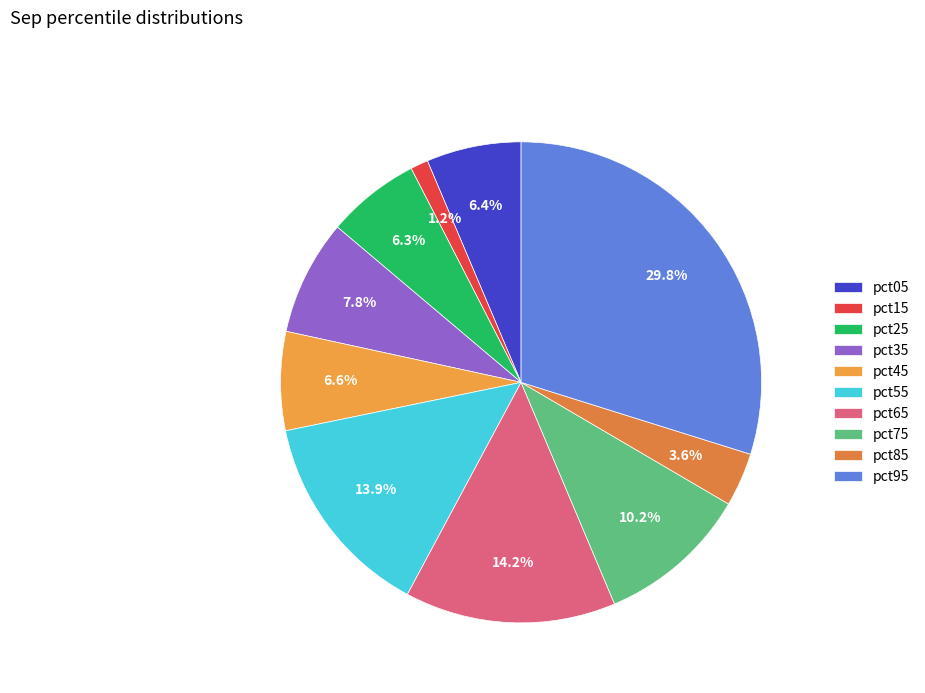

What percentage is the pct65 slice, to the nearest percent?

14%